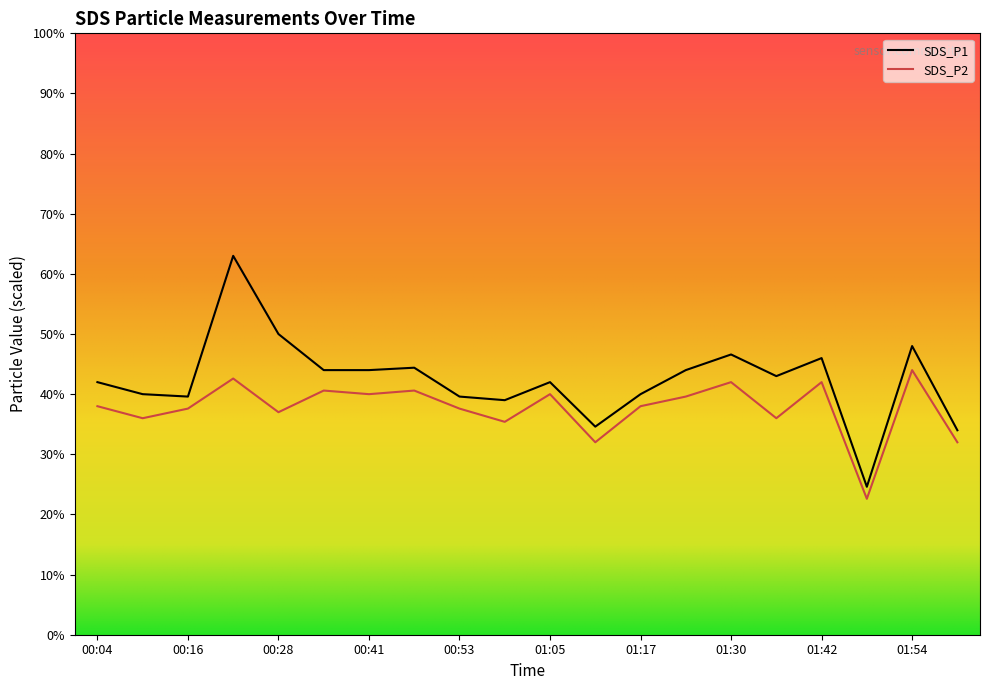

True or false: SDS_P1 and SDS_P2 intersect in this chart.

False